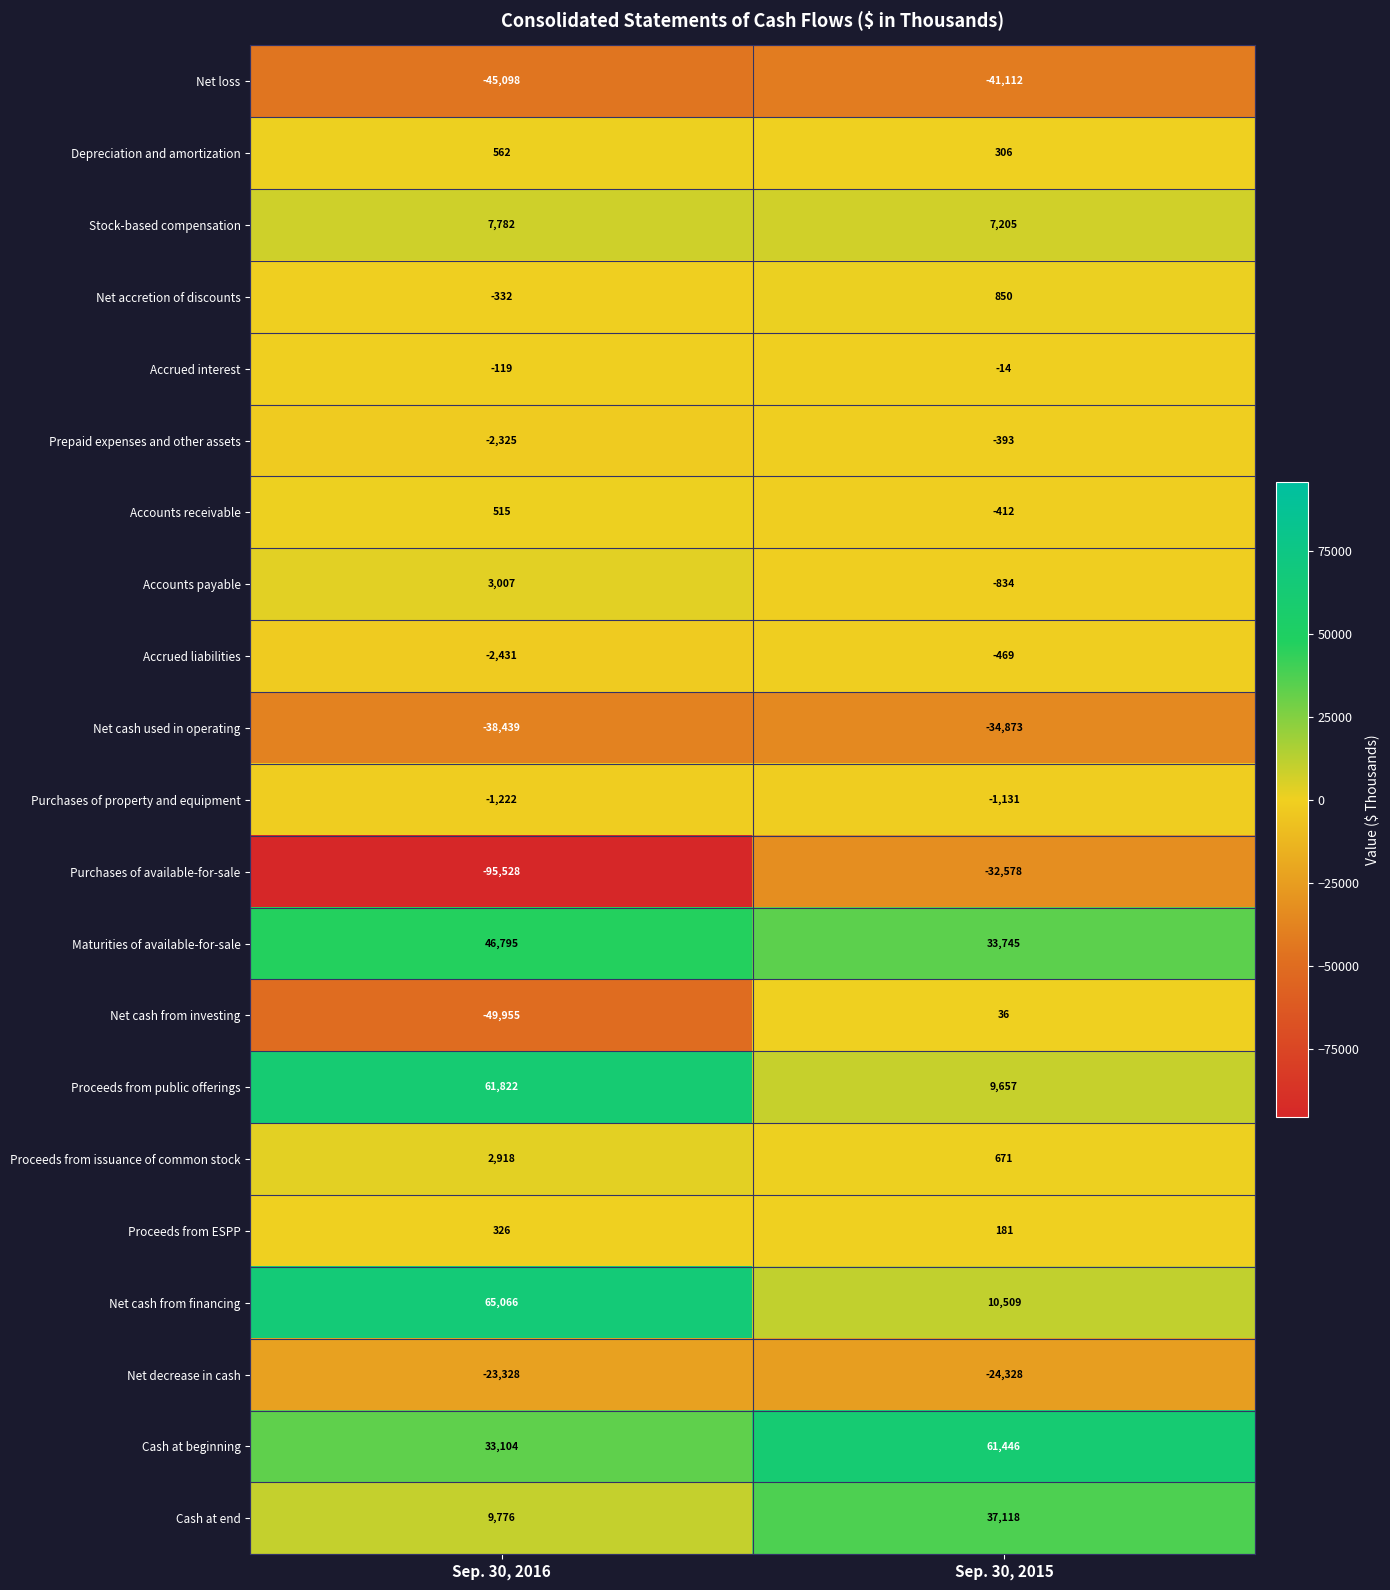

Rank the series at Sep. 30, 2015 from highest to lowest value.

Cash at beginning, Cash at end, Maturities of available-for-sale, Net cash from financing, Proceeds from public offerings, Stock-based compensation, Net accretion of discounts, Proceeds from issuance of common stock, Depreciation and amortization, Proceeds from ESPP, Net cash from investing, Accrued interest, Prepaid expenses and other assets, Accounts receivable, Accrued liabilities, Accounts payable, Purchases of property and equipment, Net decrease in cash, Purchases of available-for-sale, Net cash used in operating, Net loss